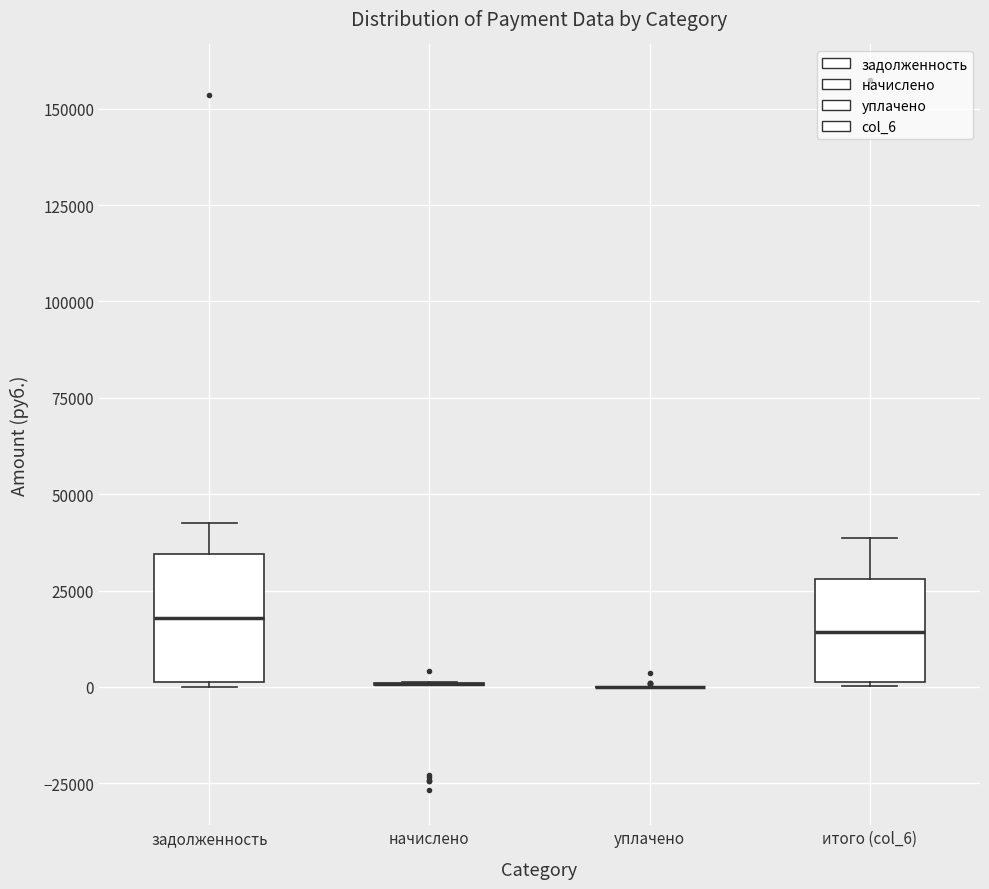

Reading left to right, transcribe this box plot: for each box, give where its median line is, the range the box spans, and where its two whiskers end, as read against the y-axis. The values are not printed on the chart, so give them approximately, as read against the axis.

задолженность: median 20000, box 0 to 35000, whiskers 0 to 40000
начислено: box collapsed to a line at 0, whiskers 0 to 0
уплачено: box collapsed to a line at 0, whiskers 0 to 0
итого (col_6): median 15000, box 0 to 30000, whiskers 0 to 40000